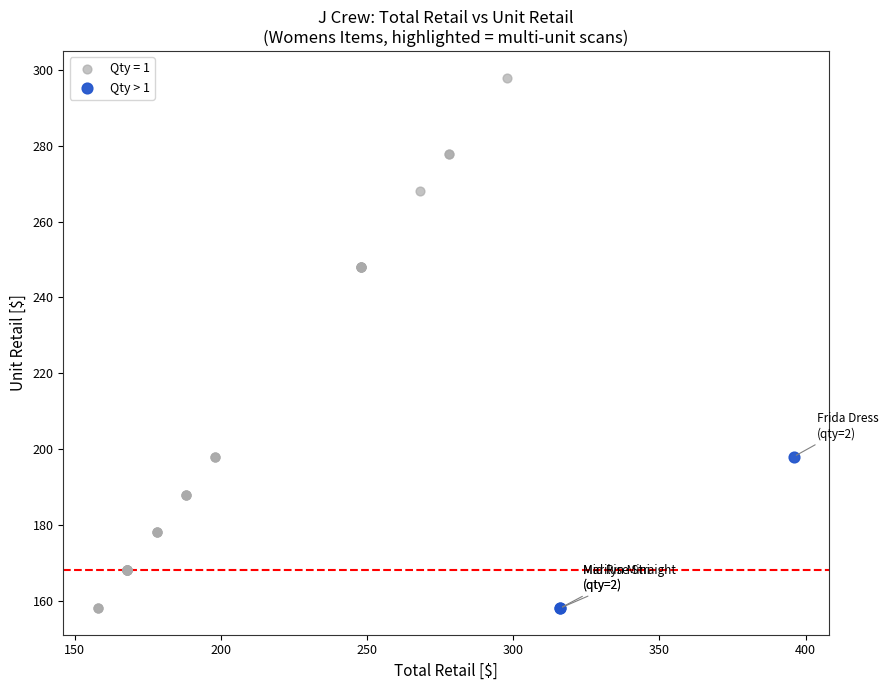

Which series has the widest spread of Y values?

Qty = 1